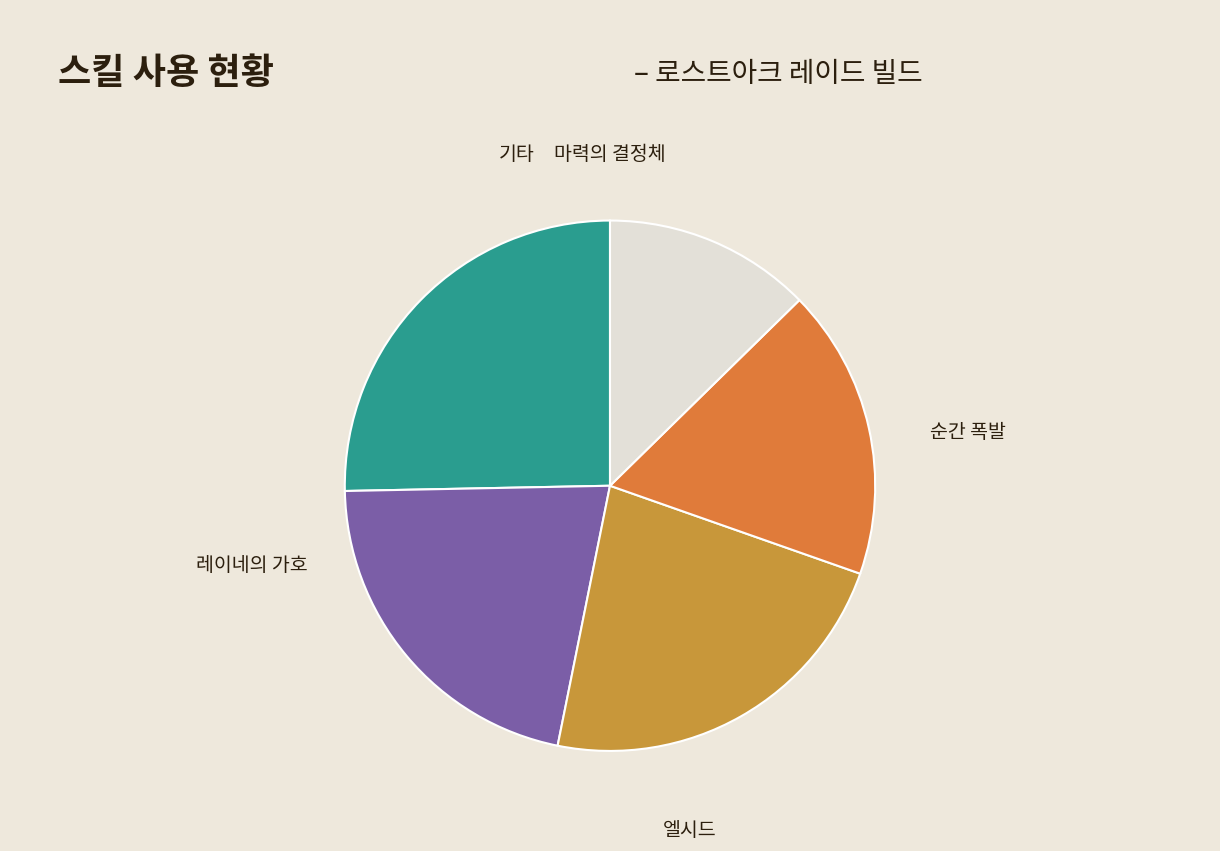

What percentage is the 엘시드 slice, to the nearest percent?

23%